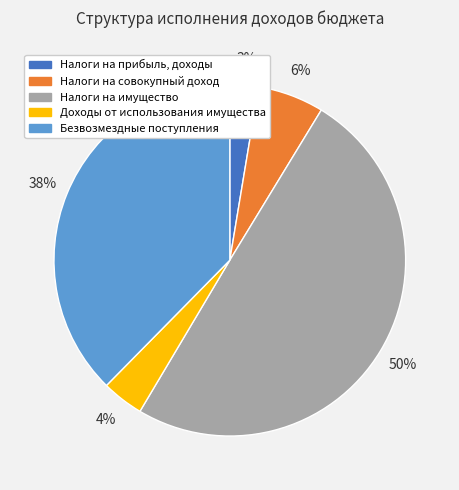

Which has a higher value, Безвозмездные поступления or Доходы от использования имущества?

Безвозмездные поступления